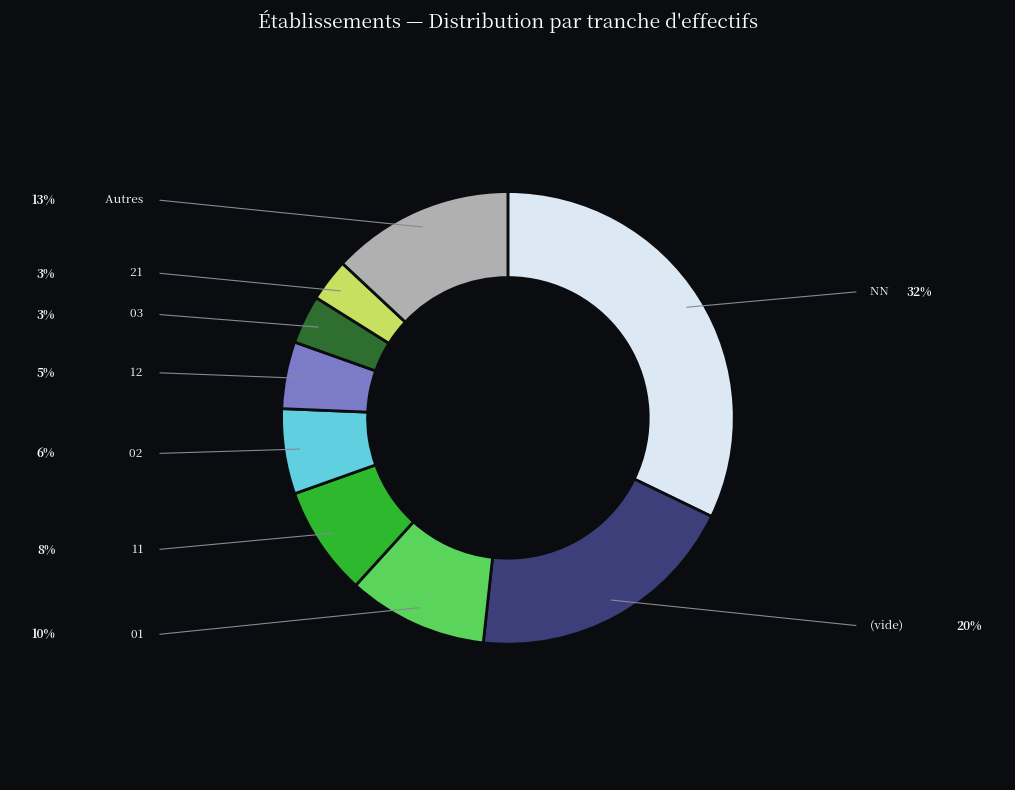

Is there any slice that represents more than half of the pie?

No